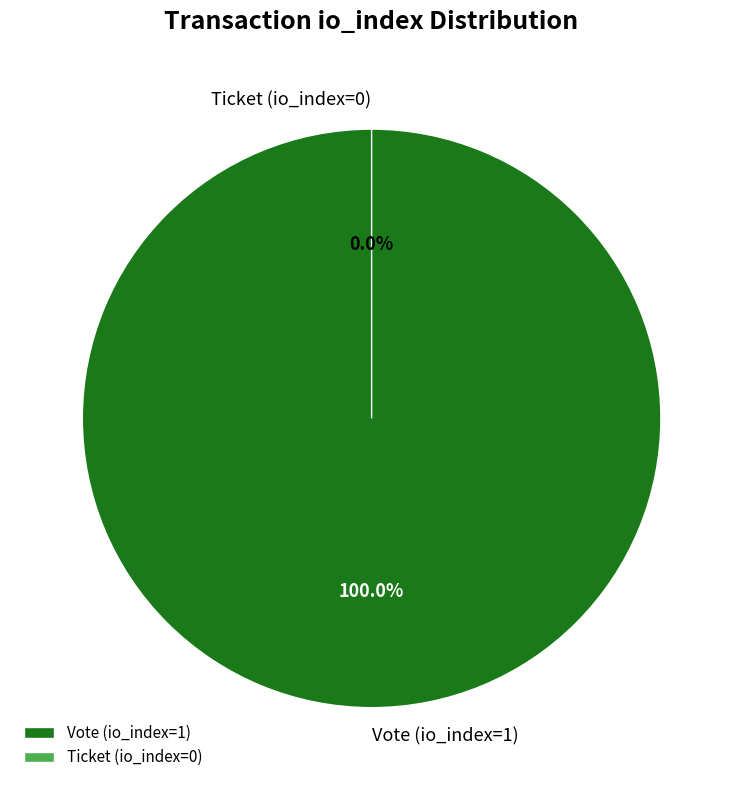

Which category has the biggest portion of the pie?

Vote (io_index=1)